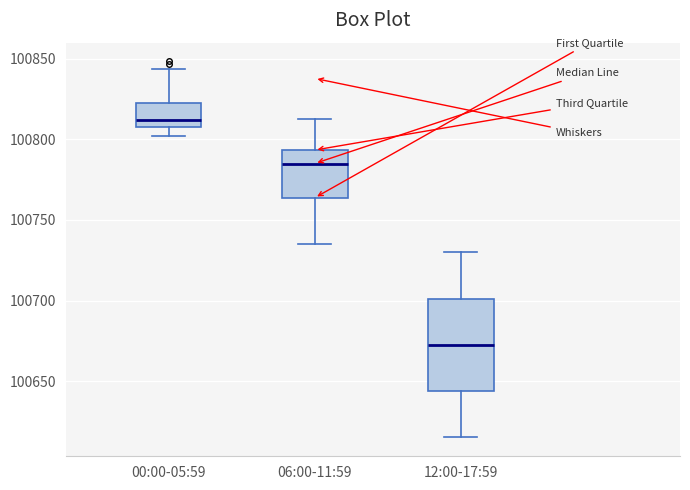

Where does the upper whisker of the box for 12:00-17:59 end on the y-axis? The values are not printed on the chart, so give them approximately, as read against the axis.

100730